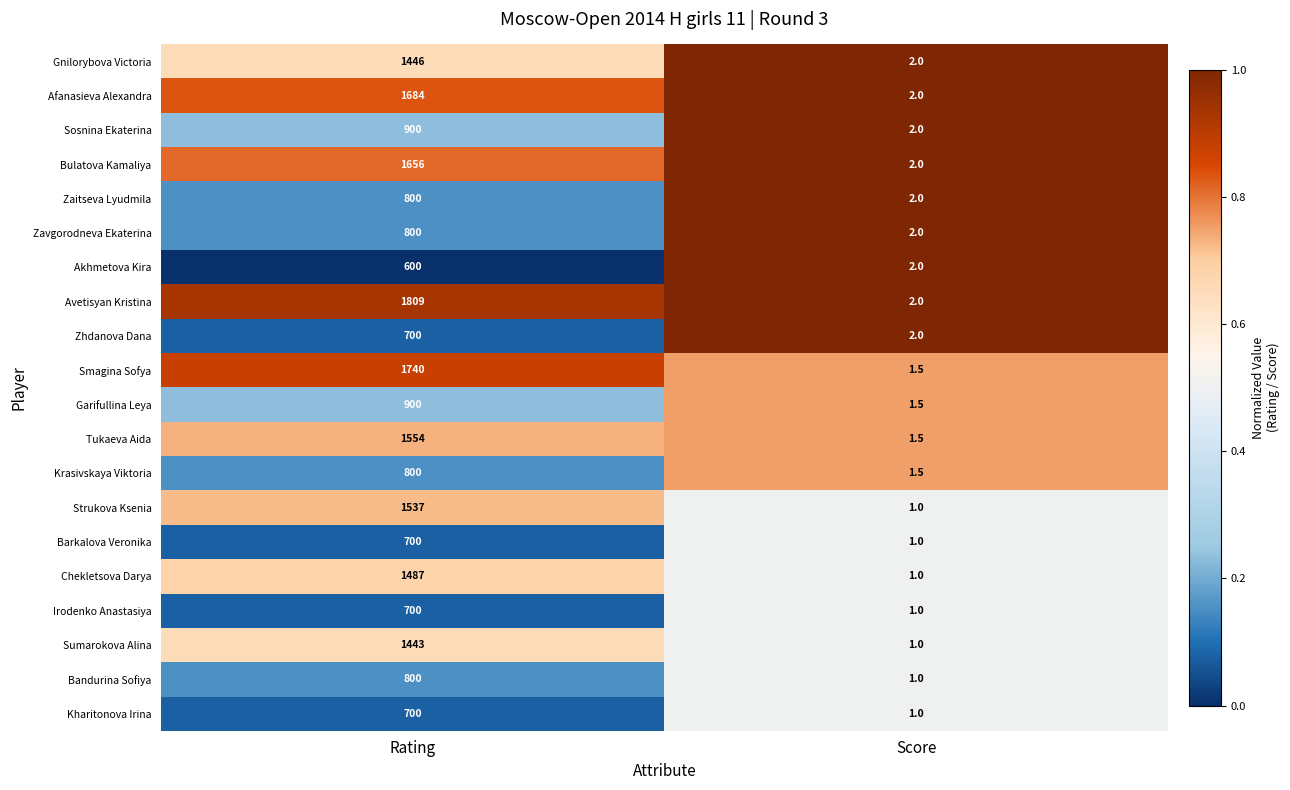

What is the difference between the maximum and minimum values in the Sosnina Ekaterina series?

898.0